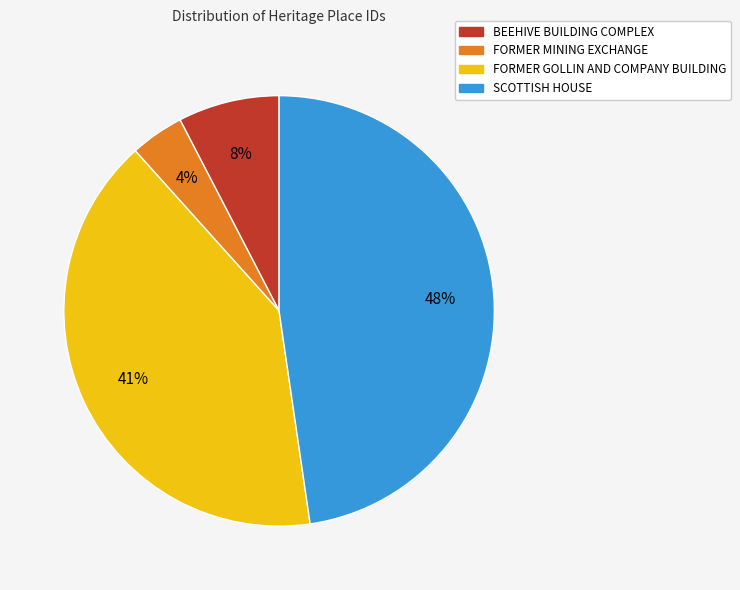

Is there a majority slice in this chart?

No